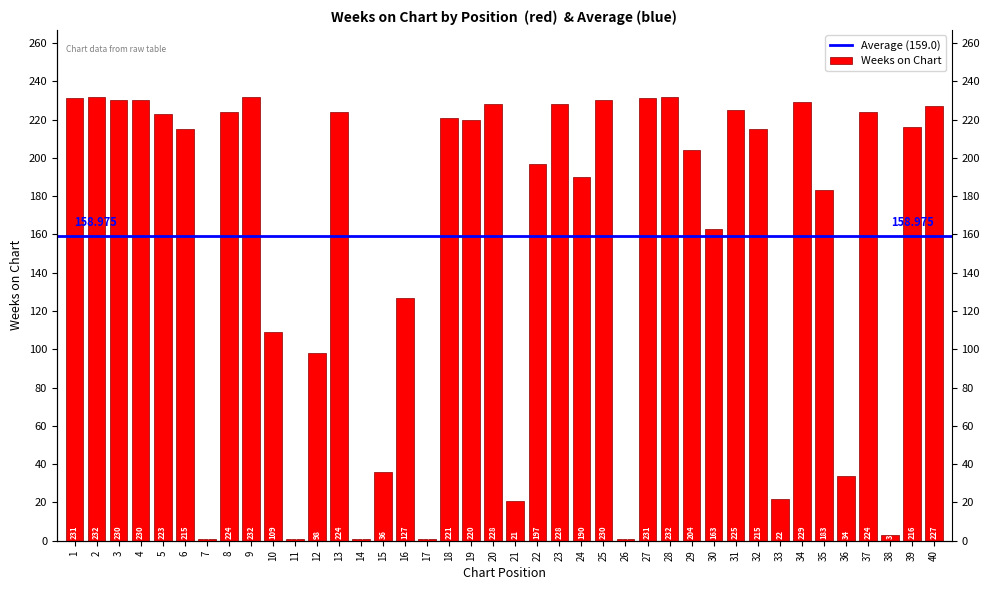

Between 7 and 29, which is larger?

29